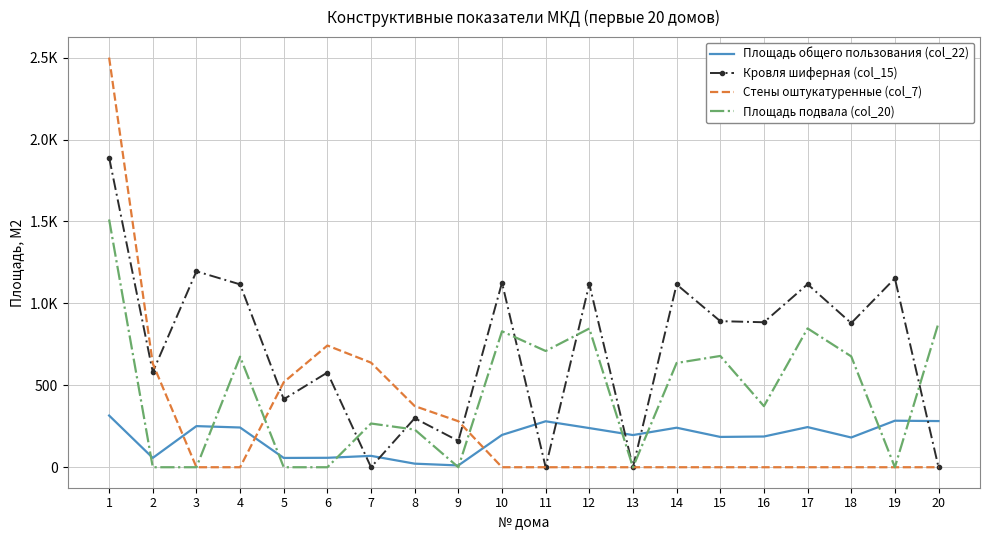

What are all the series names shown in the legend?

Площадь общего пользования (col_22), Кровля шиферная (col_15), Стены оштукатуренные (col_7), Площадь подвала (col_20)